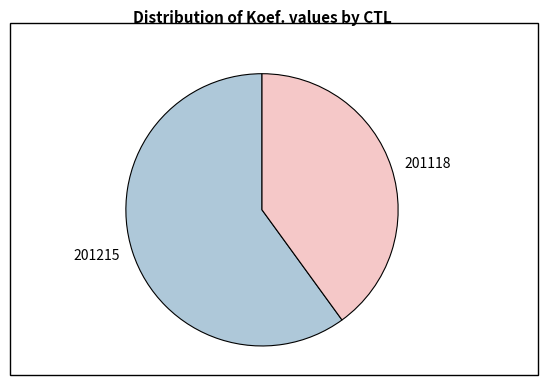

Do 201118 and 201215 together represent more than half of the pie?

Yes